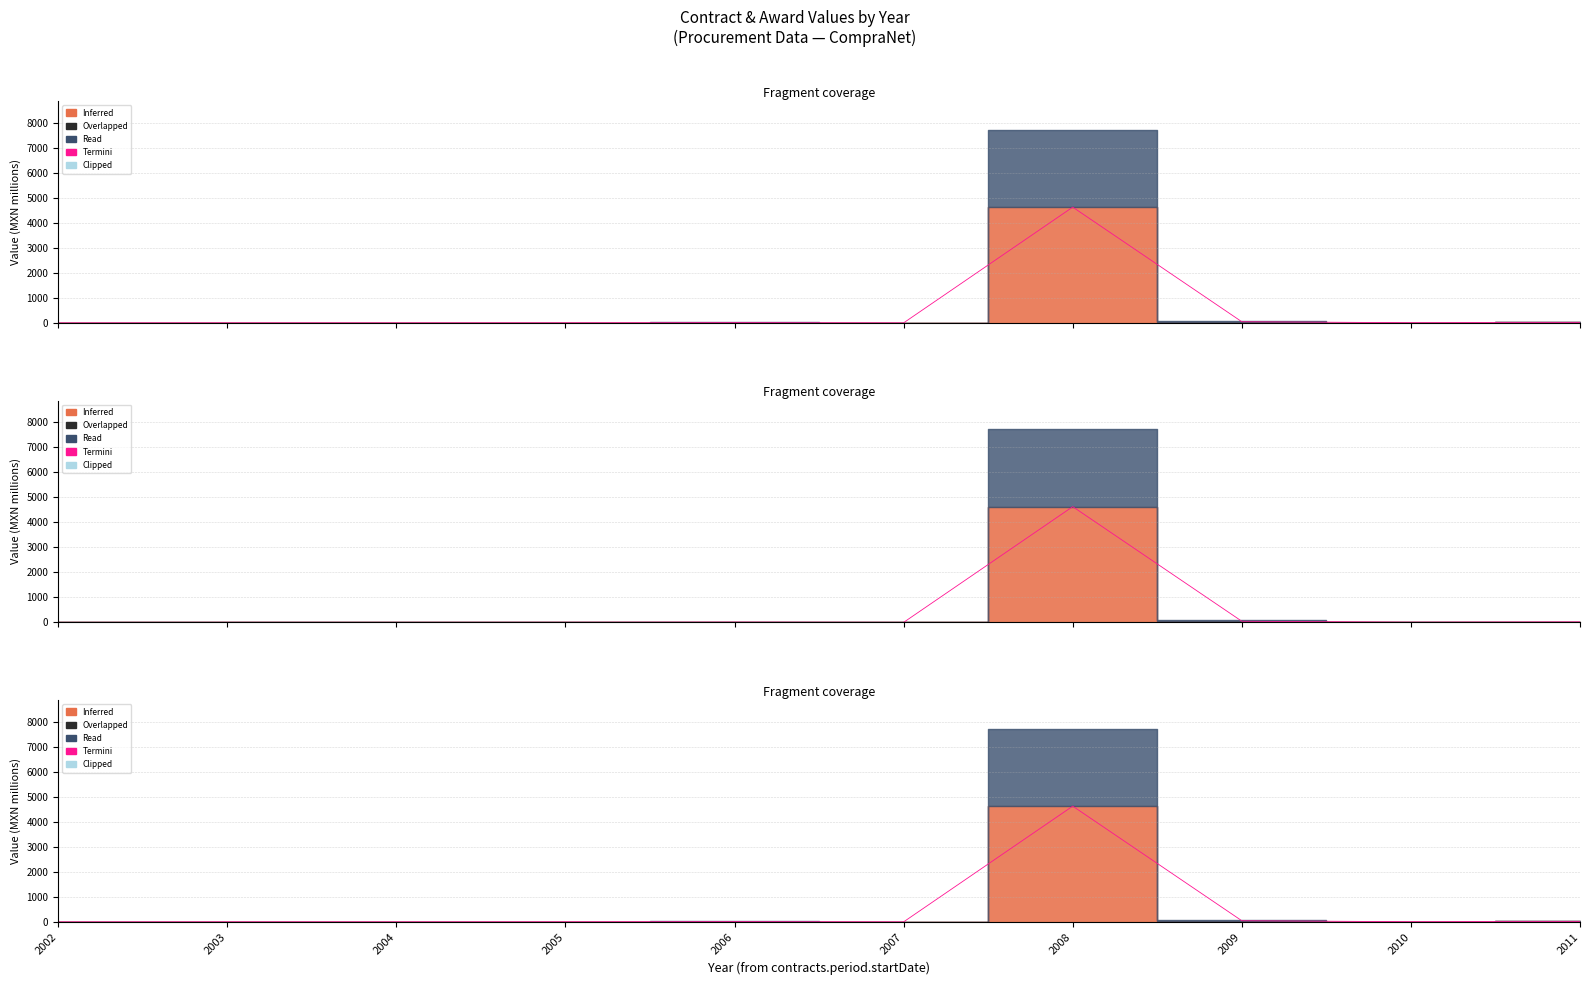

What is the ratio of the value at 2003 to the value at 2006?

0.2